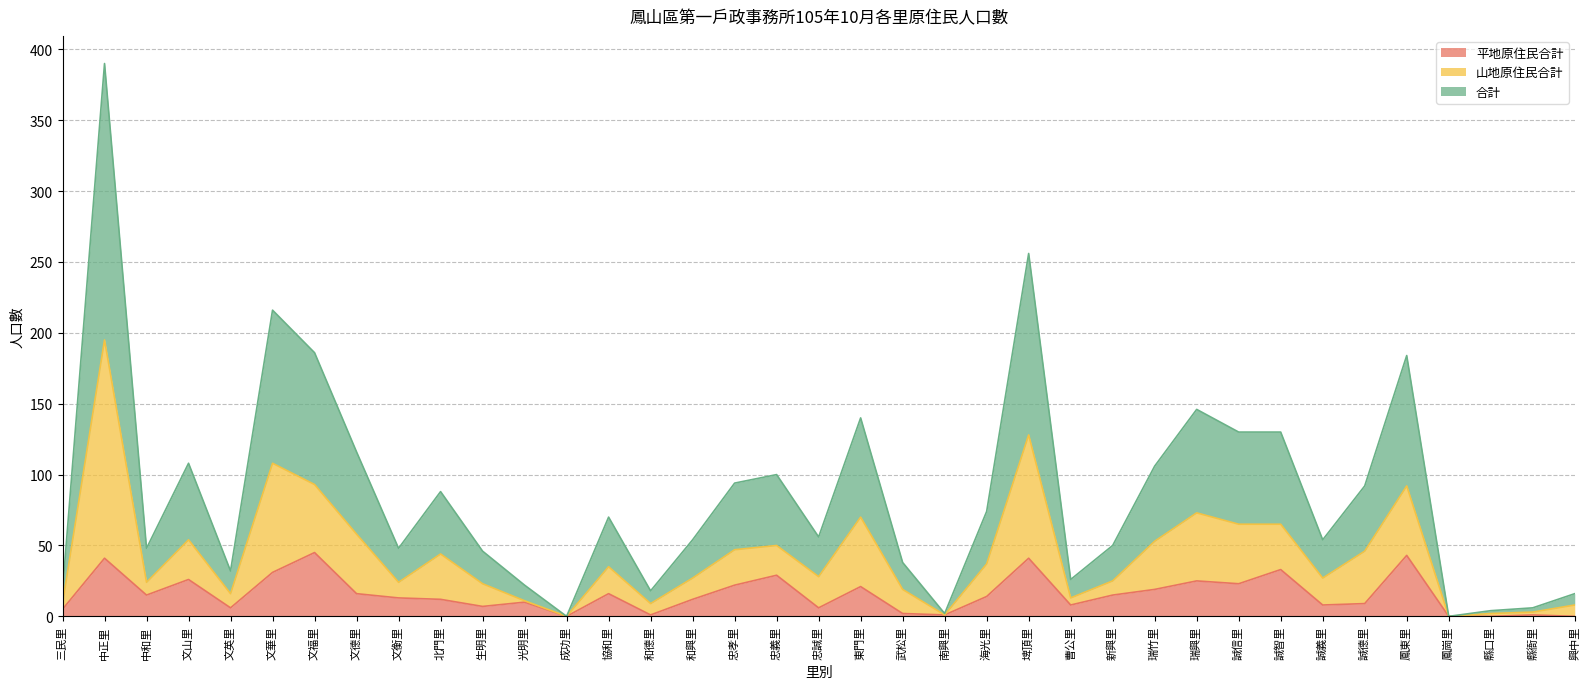

What position from the right is 中和里?

35